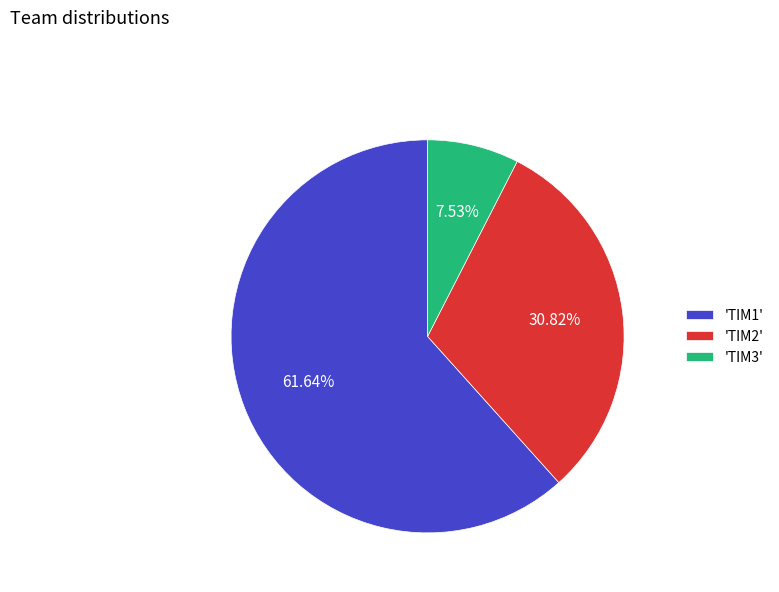

What is the majority slice?

'TIM1'